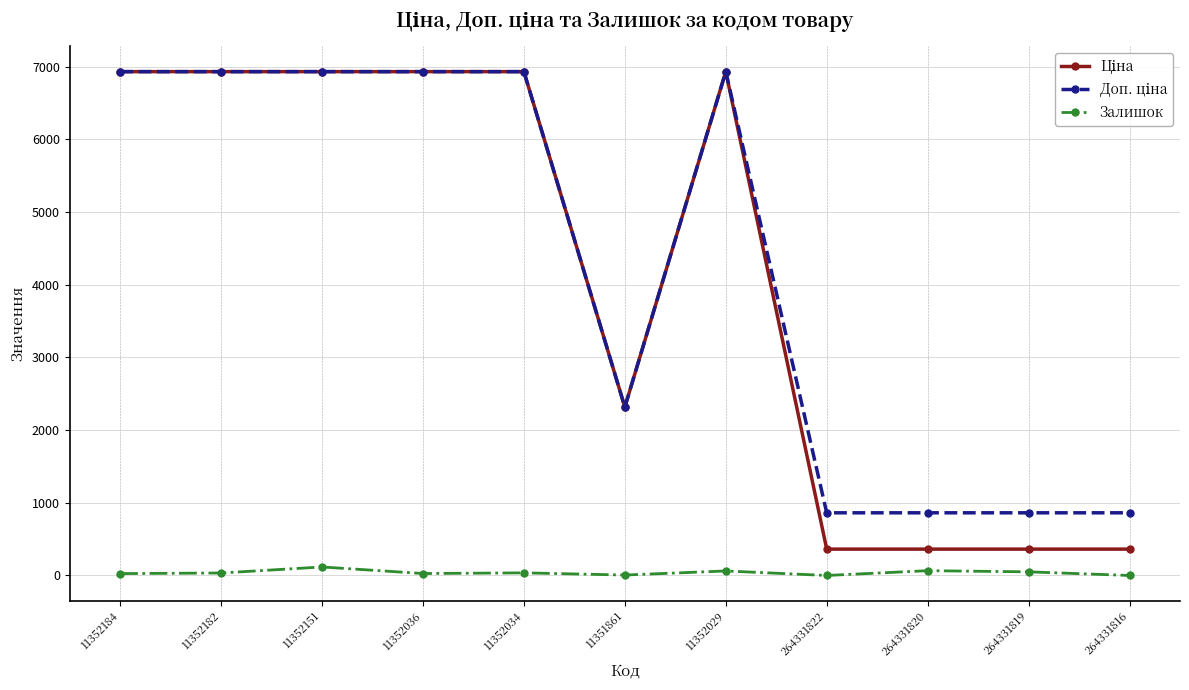

What is the difference between the highest and lowest values at 264331822?

862.0